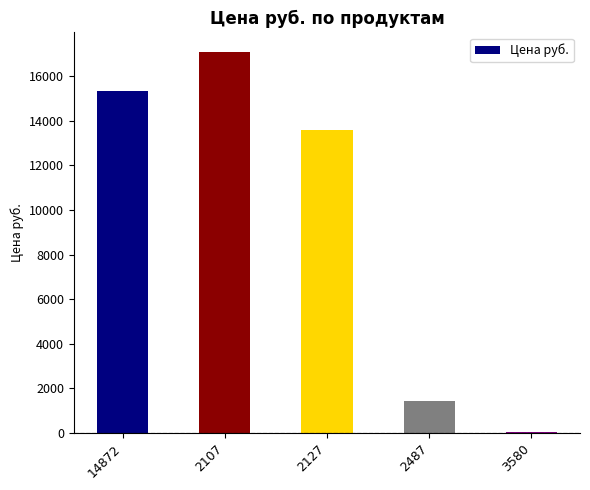

Reading left to right, extract all data points from this chart.

14872=15330	2107=17104	2127=13587	2487=1433	3580=66